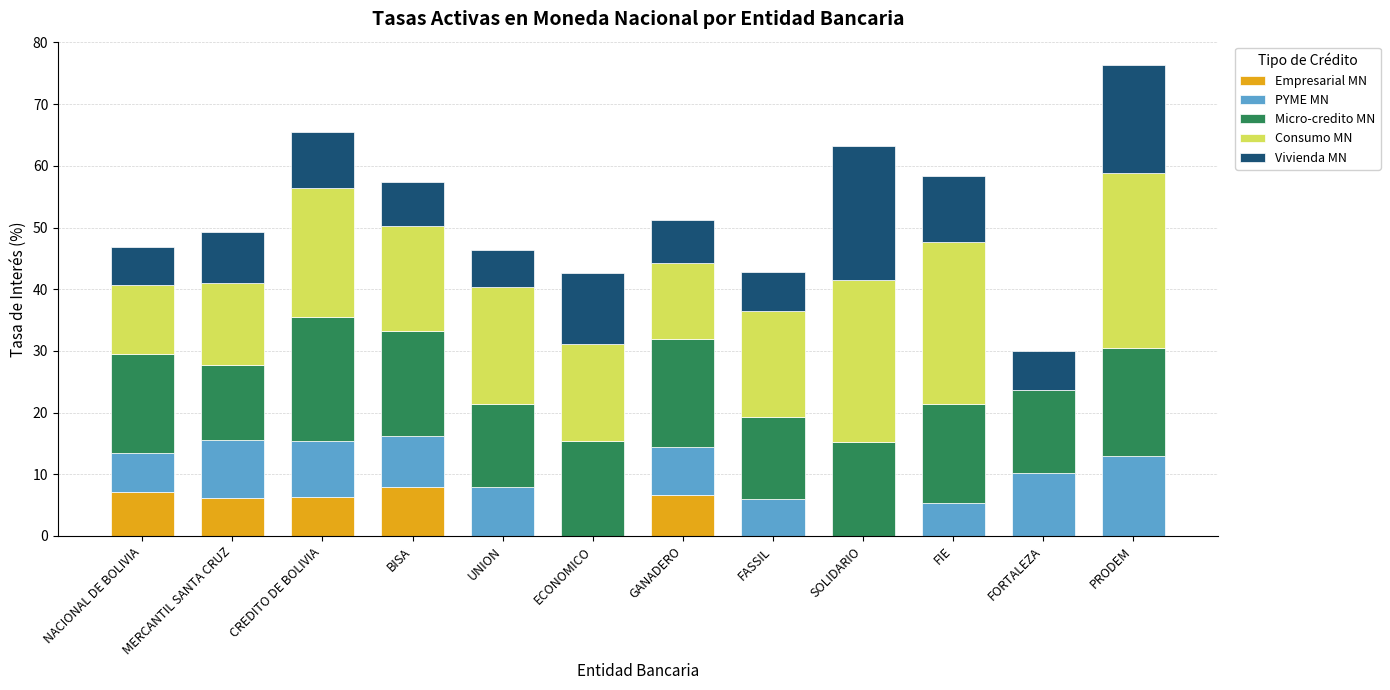

What is the sum of all Empresarial MN values?

34.4